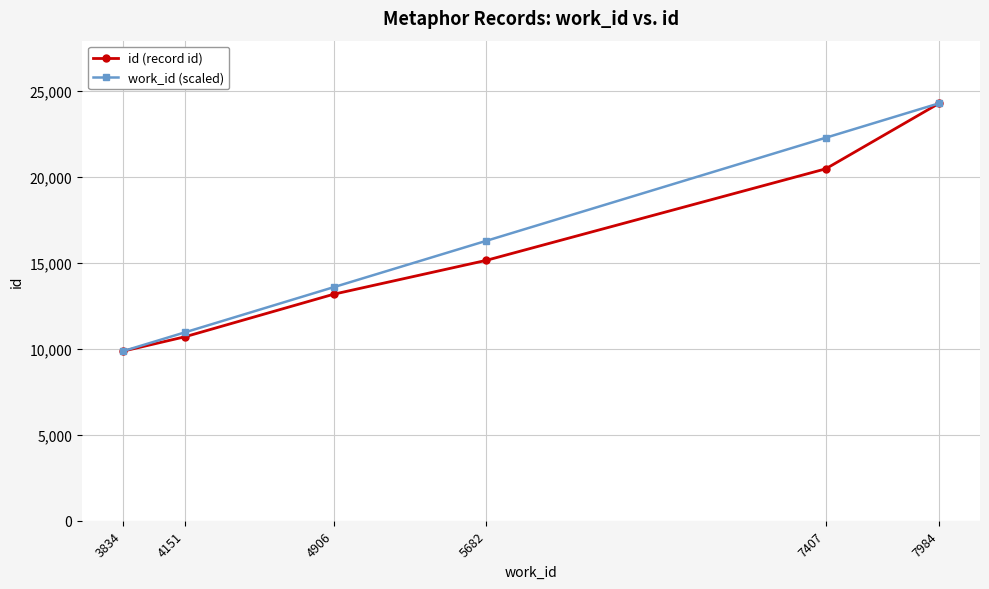

What is the difference between the highest and lowest values at 5682?

1136.5